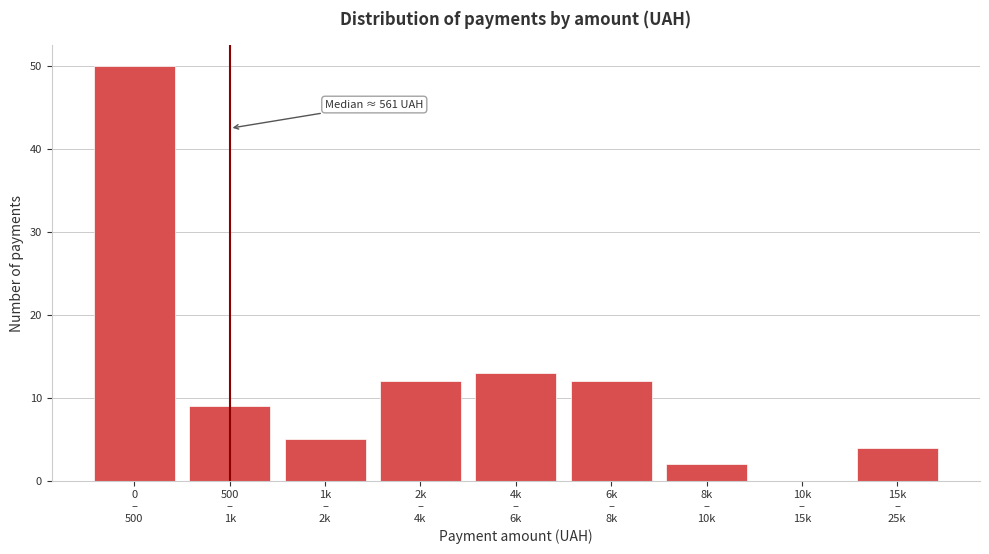

What is the sum of all values?

107